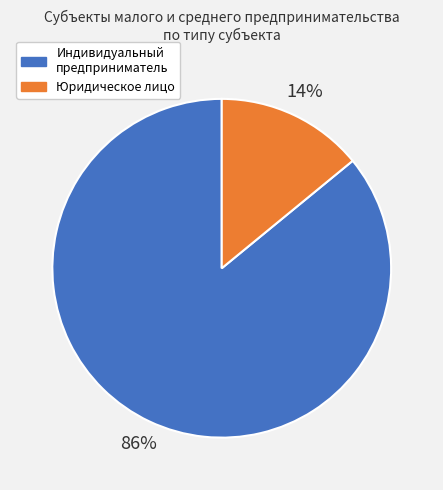

Combined, do Юридическое лицо and Индивидуальный предприниматель account for over 50%?

Yes